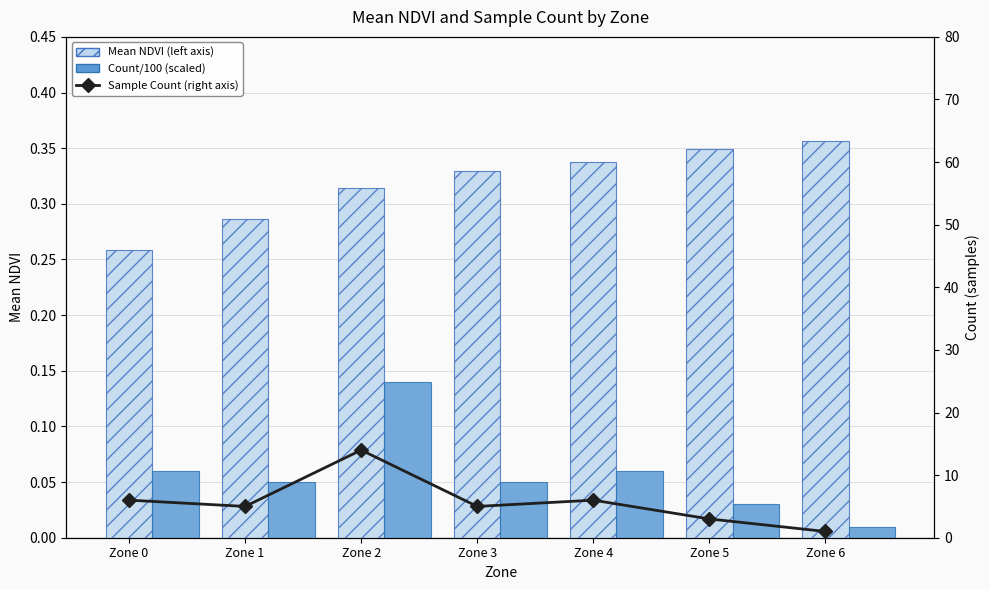

Where does the Count series first go above 5?

Zone 0